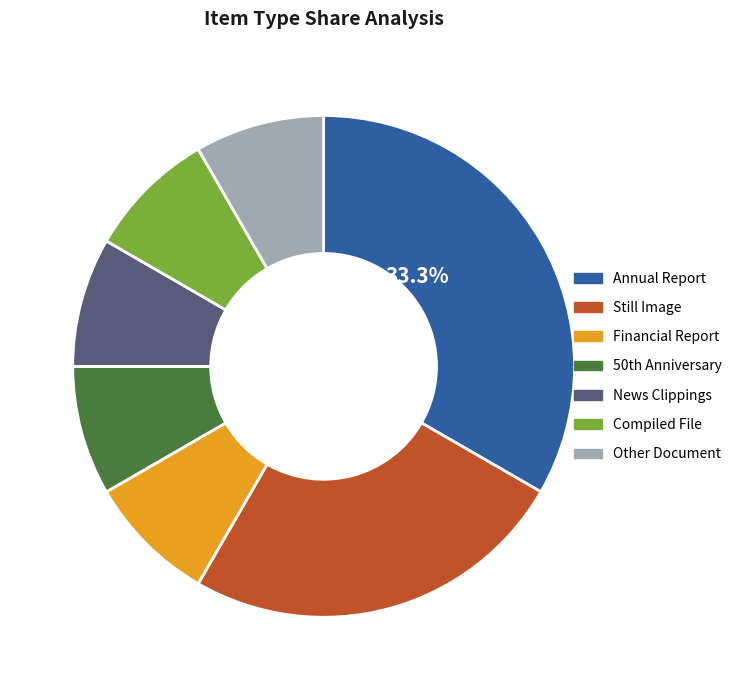

Do Annual Report and Compiled File together represent more than half of the pie?

No